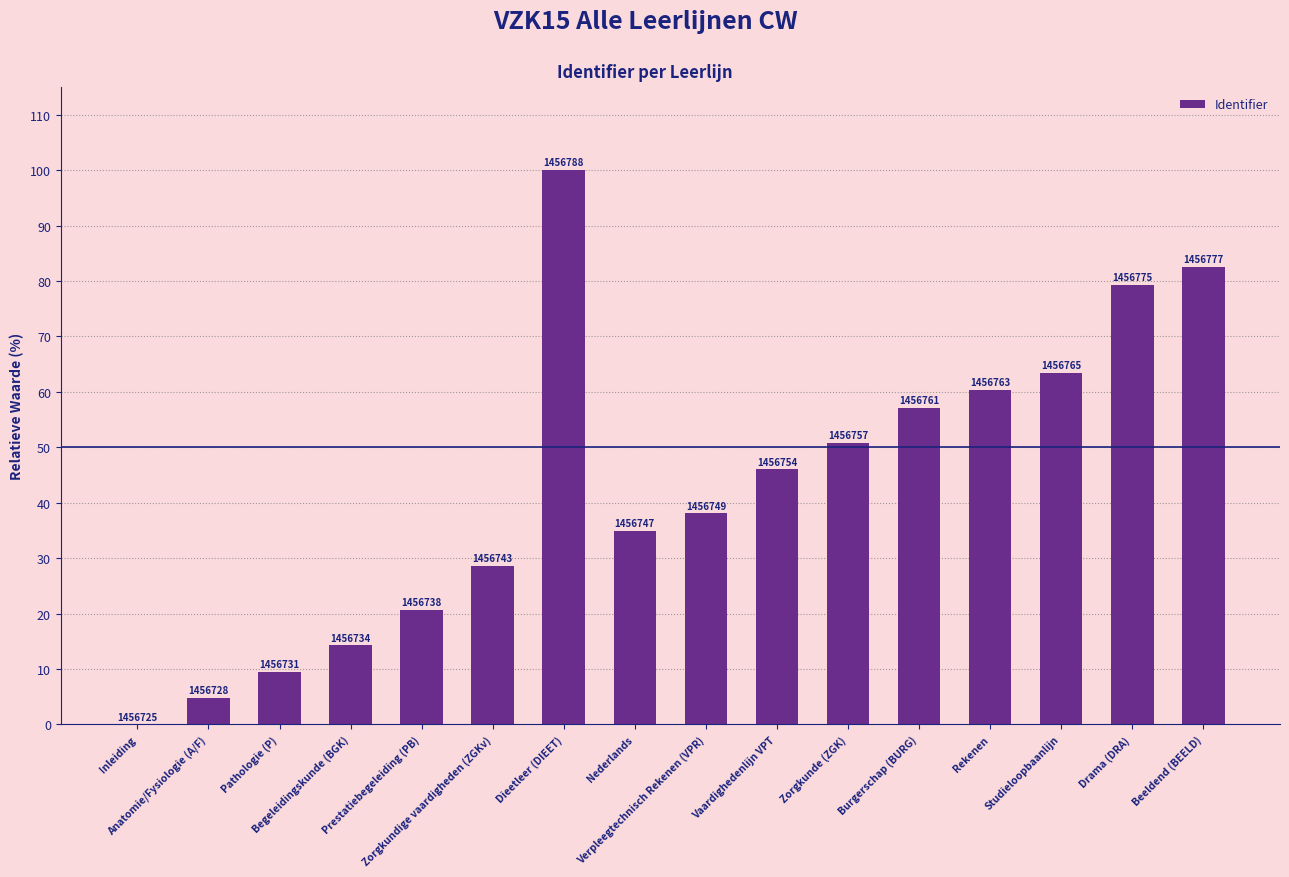

Are the bars horizontal?

No